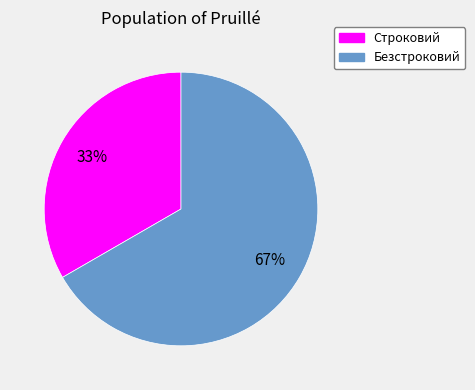

How many segments does this pie chart have?

2